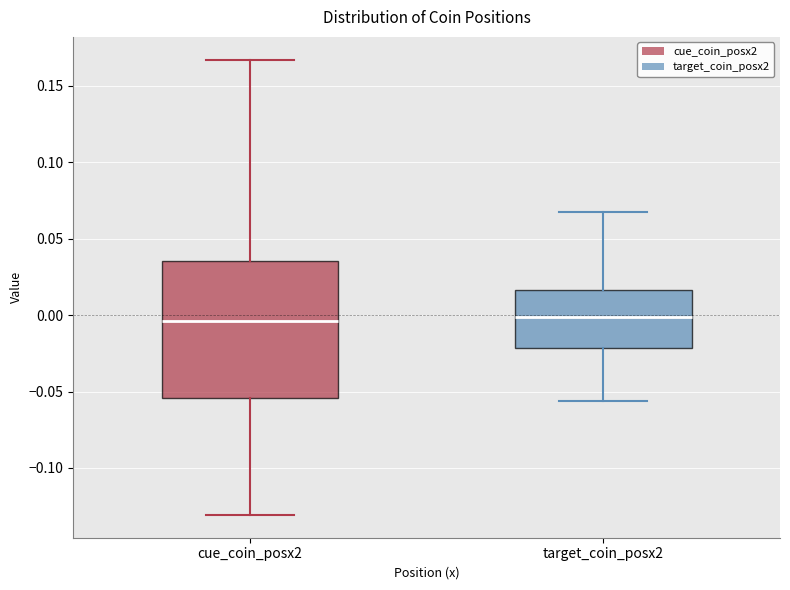

Comparing the boxes themselves (not the whiskers), which one is the tallest?

cue_coin_posx2